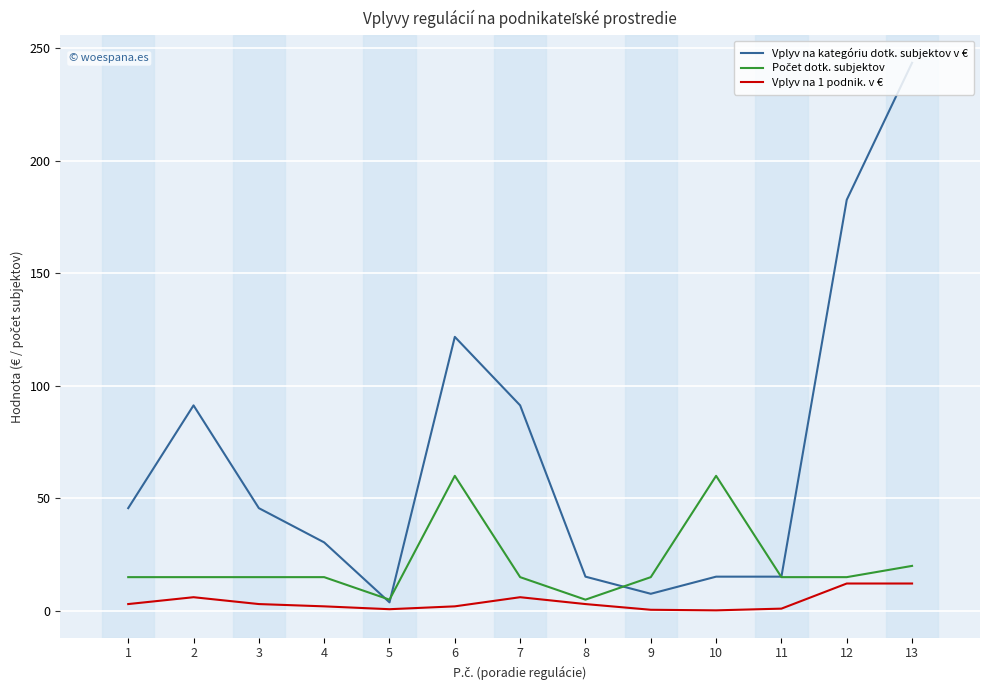

At which category does Vplyv na 1 podnik. v € reach its first local peak?

2